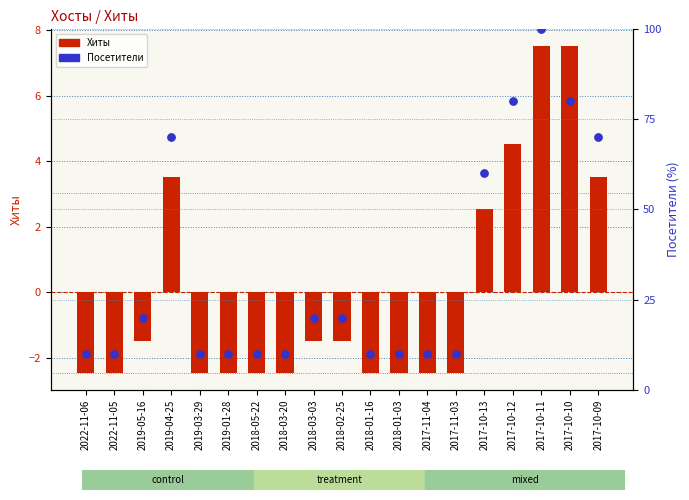

What are all the series names shown in the legend?

Хиты, Посетители